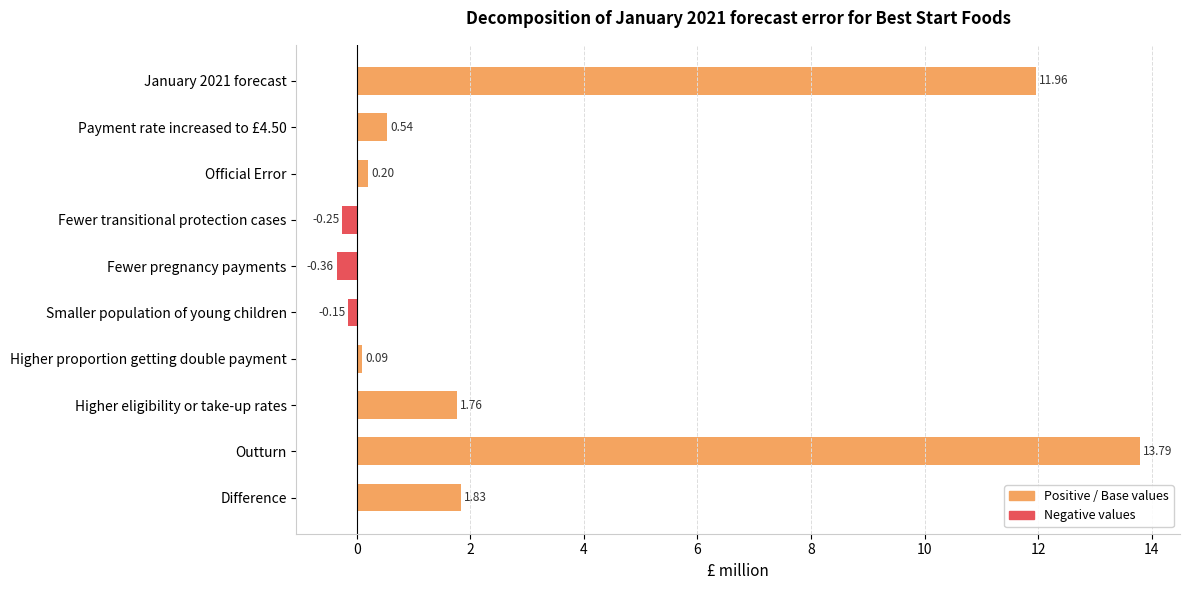

Which has a higher value, Higher proportion getting double payment or Fewer transitional protection cases?

Higher proportion getting double payment